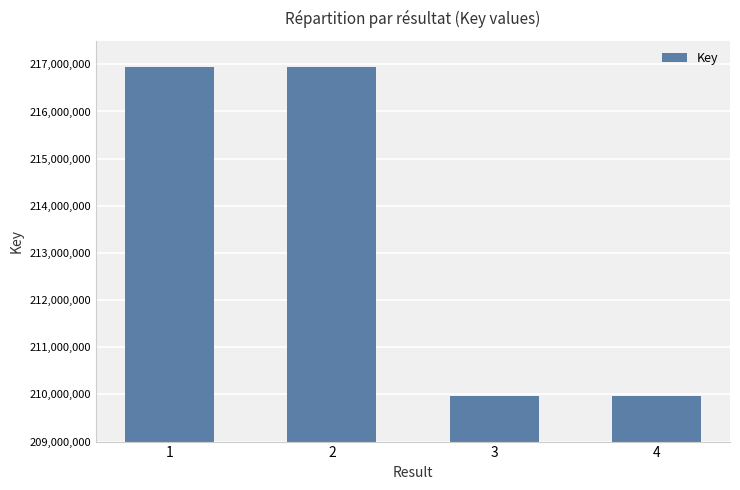

What is the greatest value displayed?

216944371